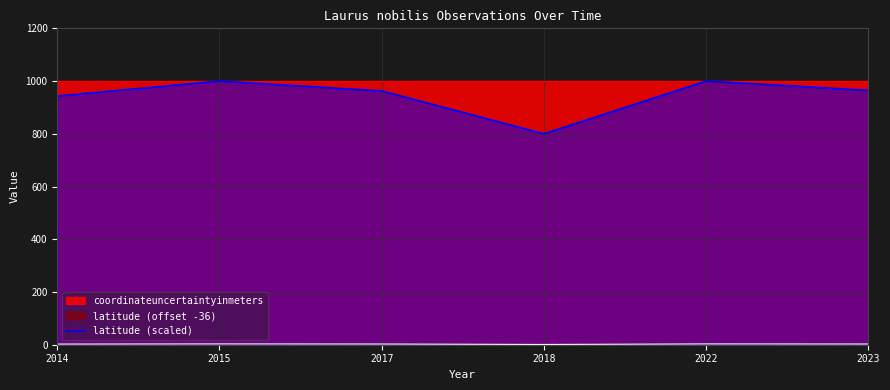

What is the maximum value for latitude (scaled)?

1000.0